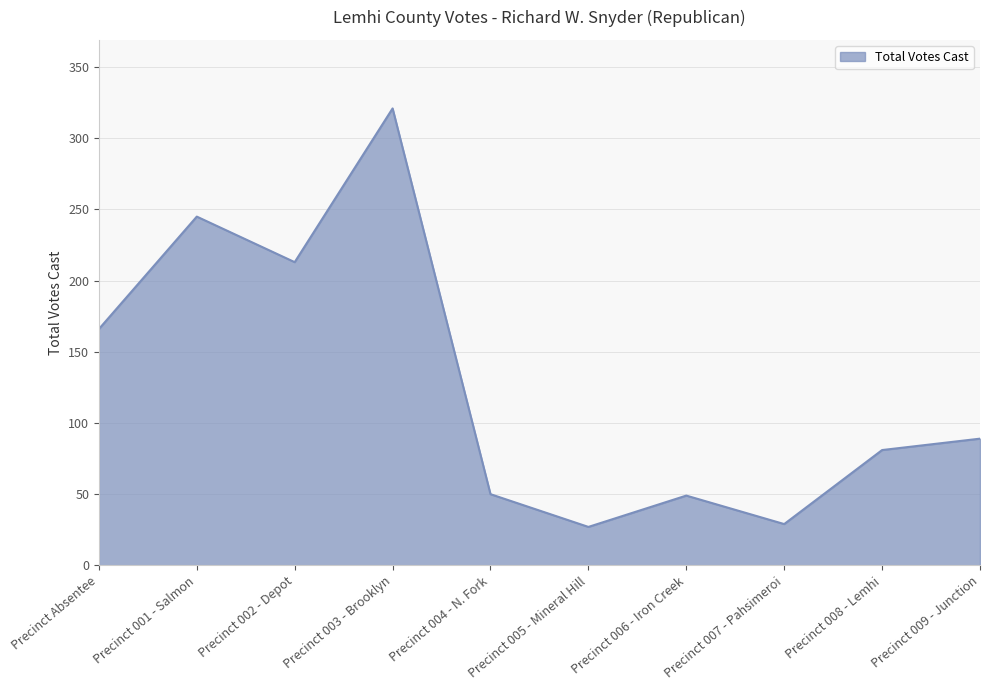

The chart shows a value of 27 at Precinct 005 - Mineral Hill. True or false?

True